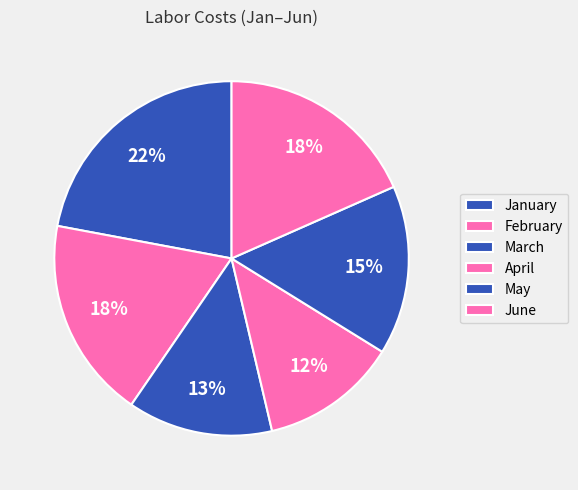

To the nearest percent, what is the combined percentage of April and March?

26%